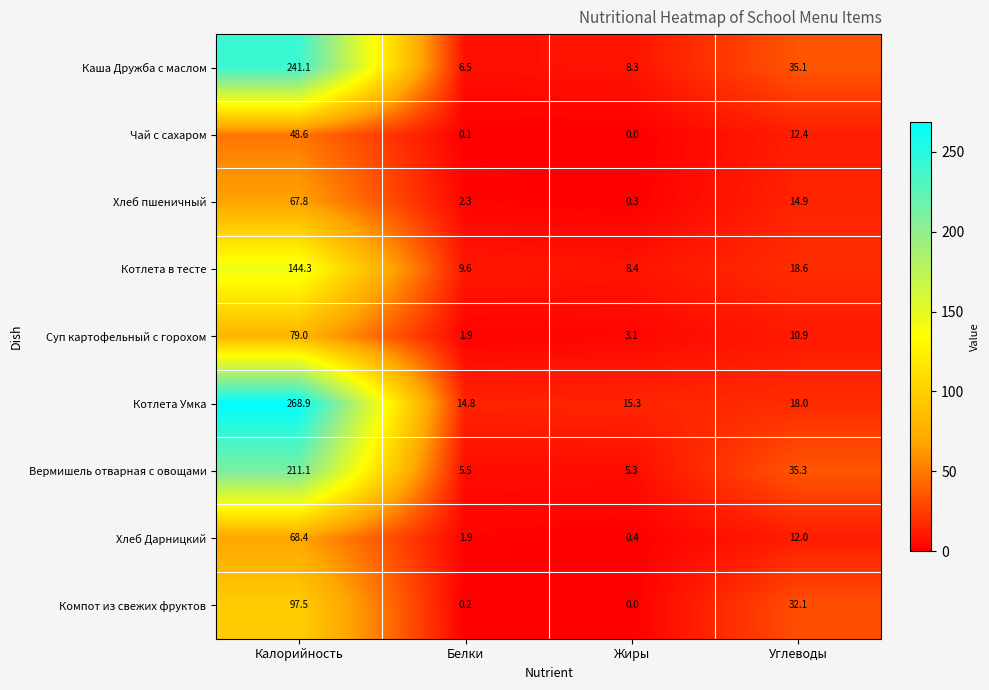

Which category has the lowest value in the Каша Дружба с маслом series?

Белки